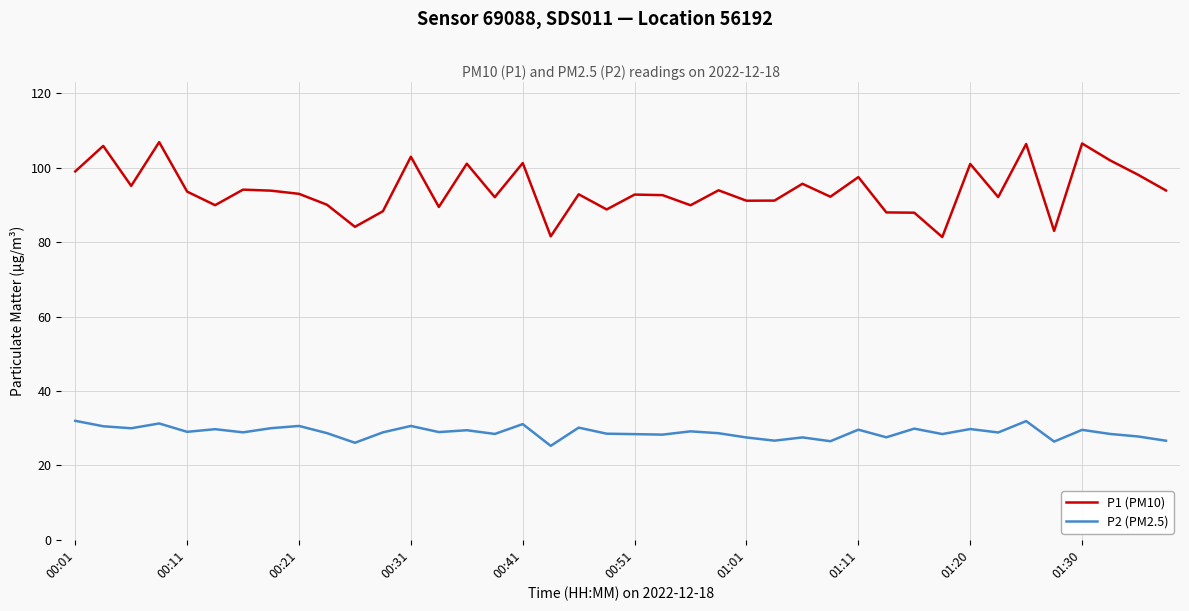

True or false: P2 (PM2.5) and P1 (PM10) intersect in this chart.

False